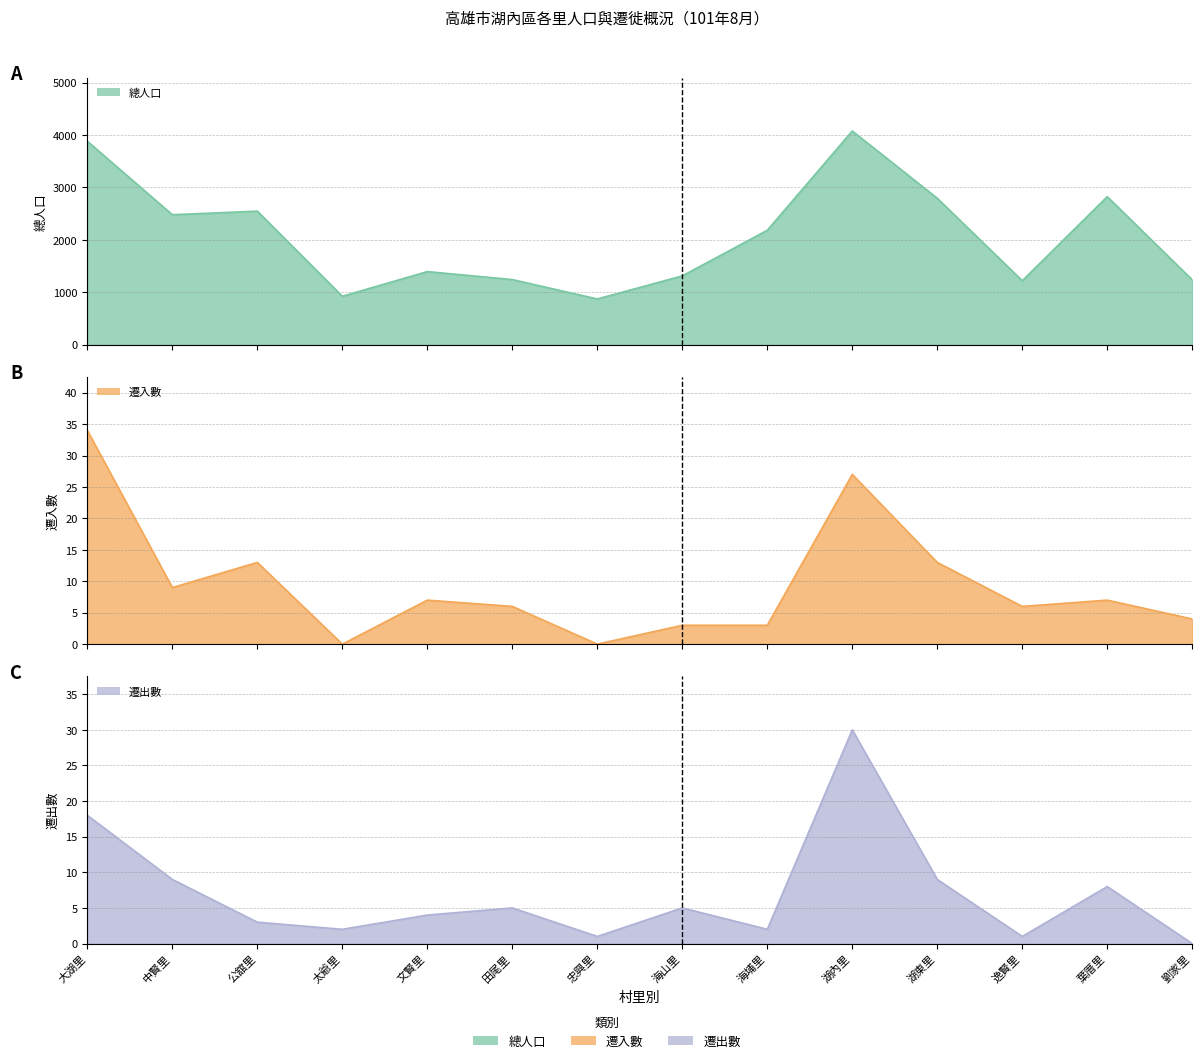

At which category is the sum across all series the highest?

湖內里